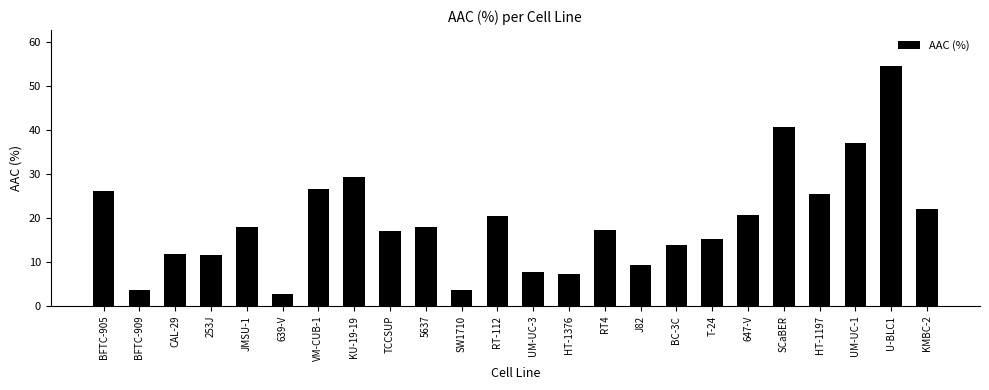

True or false: the data shows 25.4 at HT-1197.

True